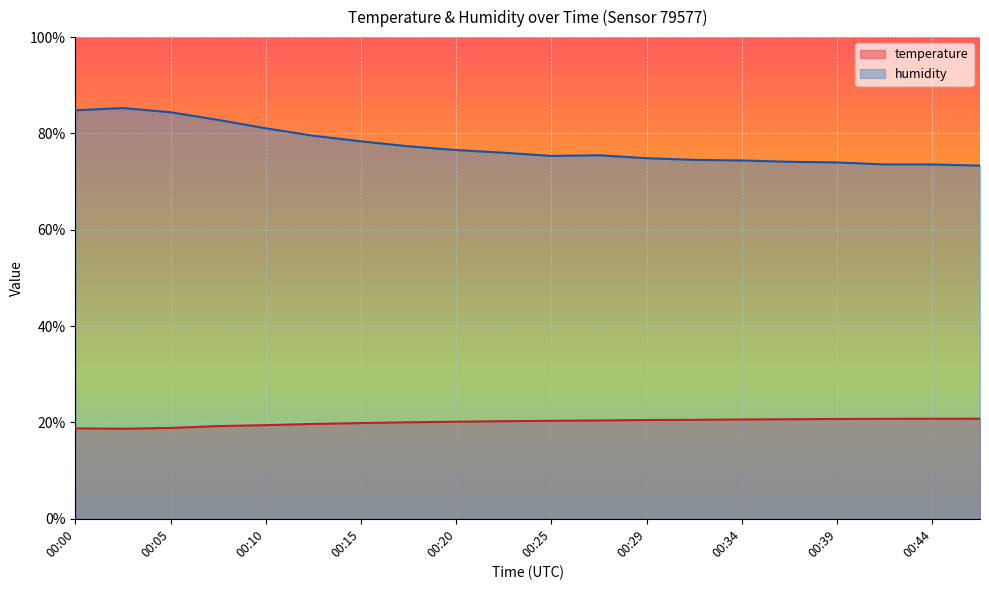

The value of temperature at 00:47 is 14.5. True or false?

False